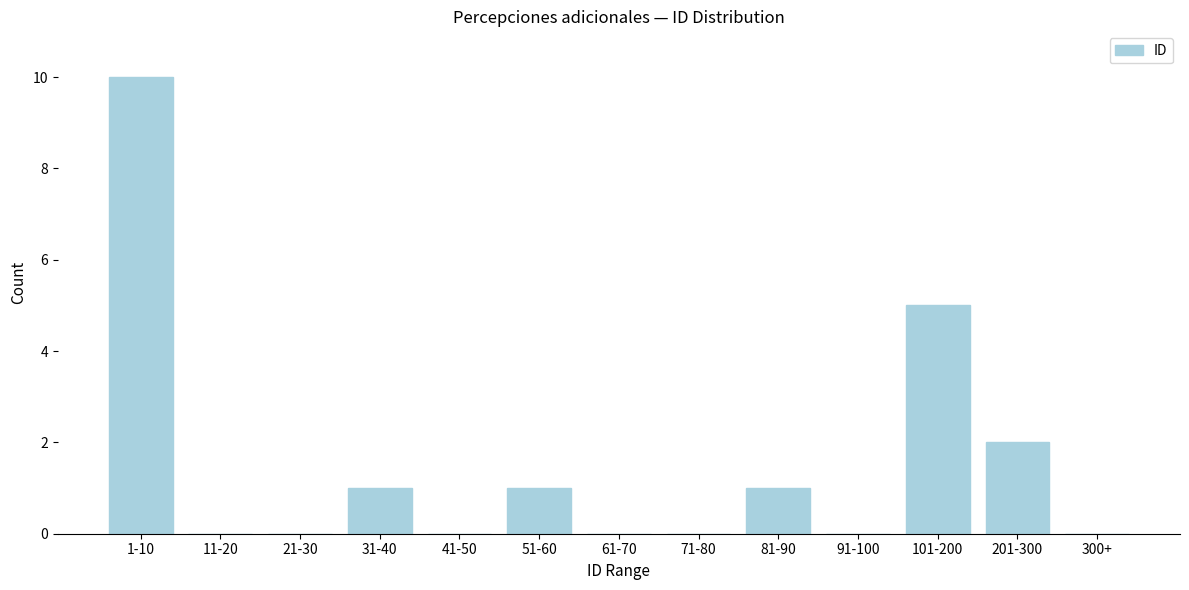

Reading right to left, what are all the values shown in this chart?

300+=0	201-300=2	101-200=5	91-100=0	81-90=1	71-80=0	61-70=0	51-60=1	41-50=0	31-40=1	21-30=0	11-20=0	1-10=10